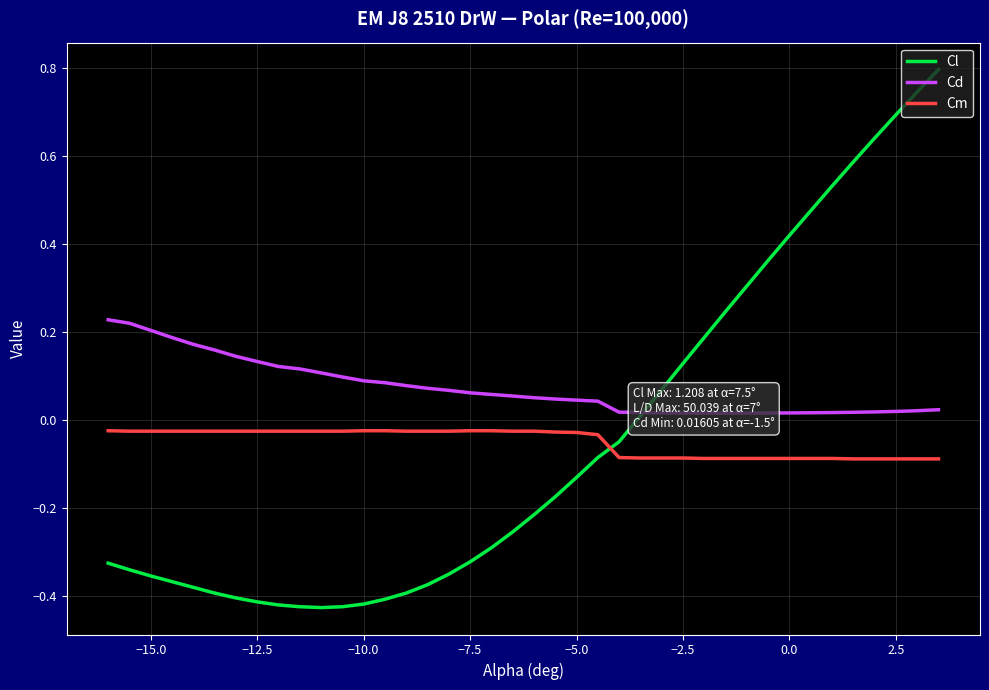

How many intersections are there between Cl and Cm?

1